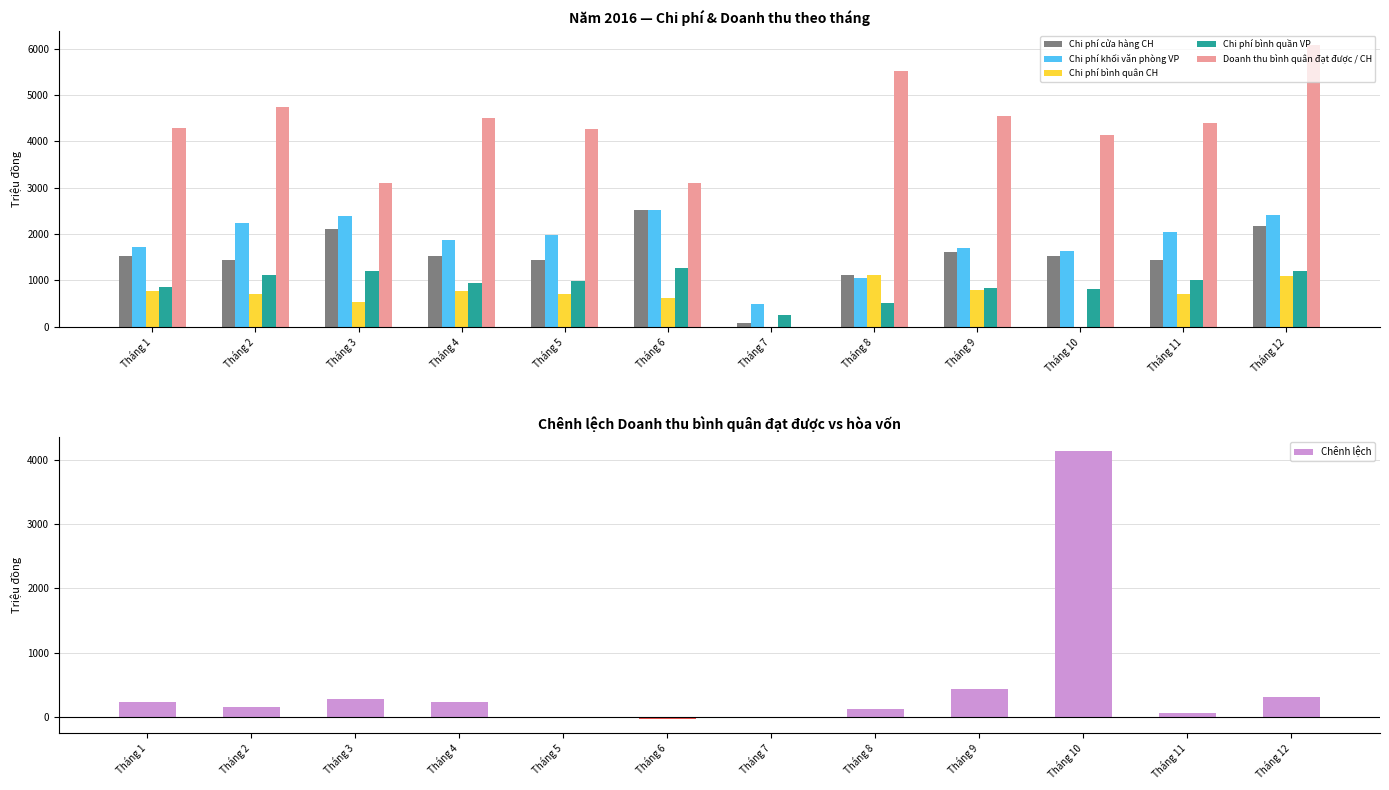

Which category has the lowest value across all series?

Tháng 6